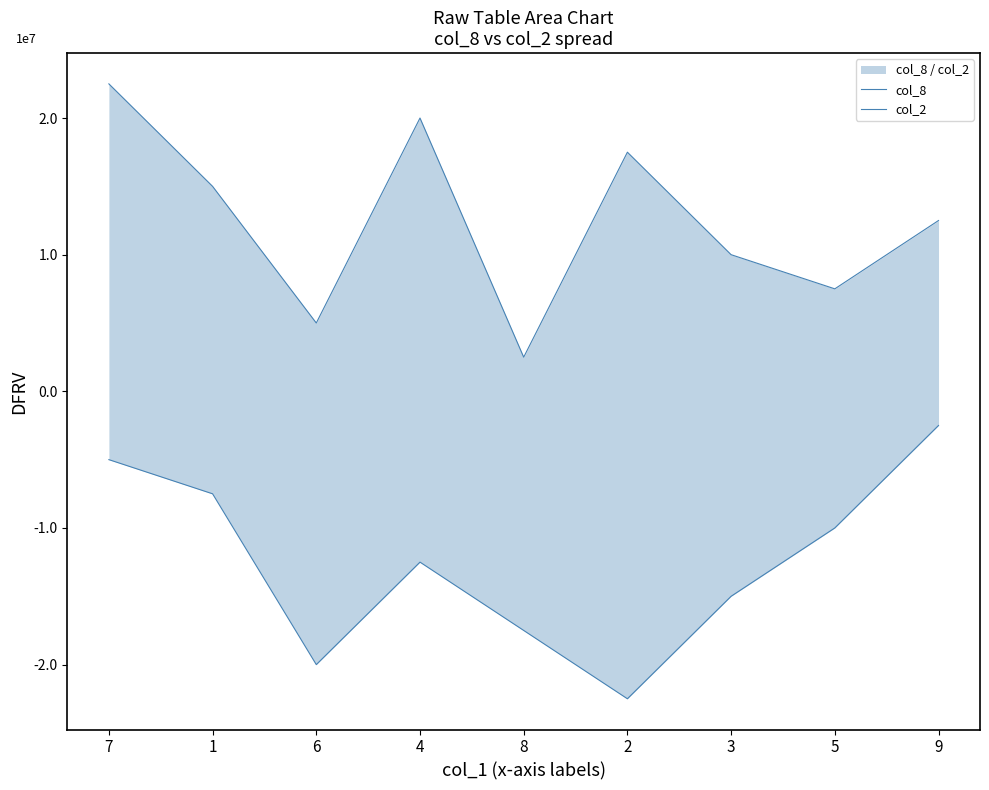

At which label is col_2 closest to -12500000?

4